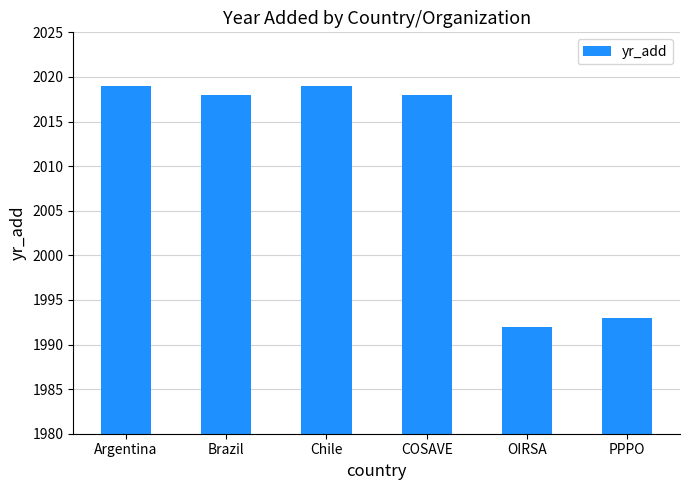

How many categories are shown in the chart?

6